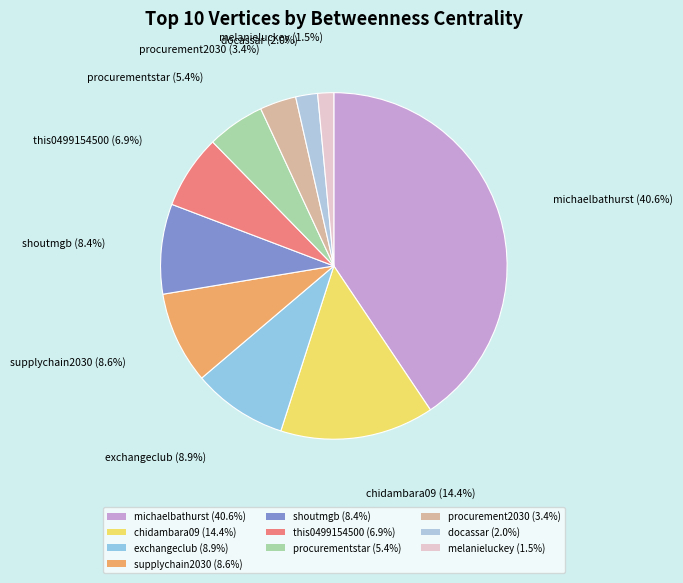

Do supplychain2030 and procurementstar together represent more than half of the pie?

No